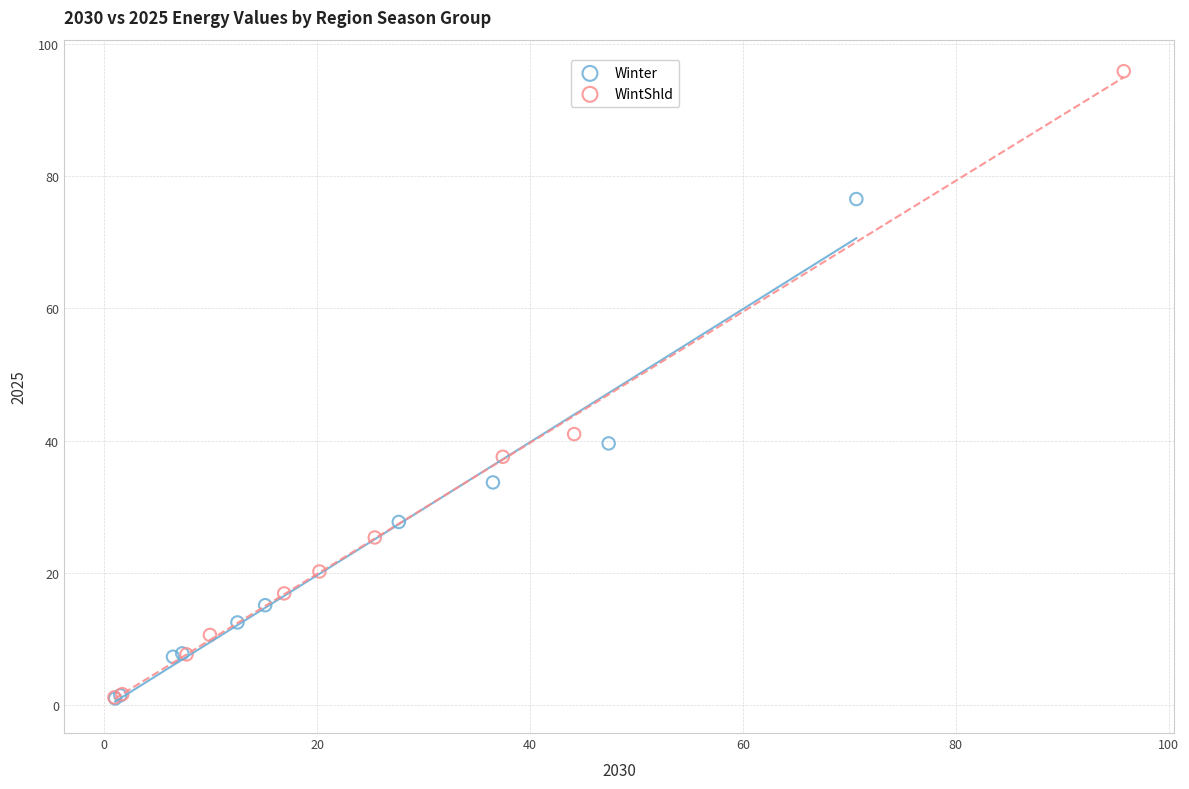

Which series has the largest Y range (max minus min)?

WintShld